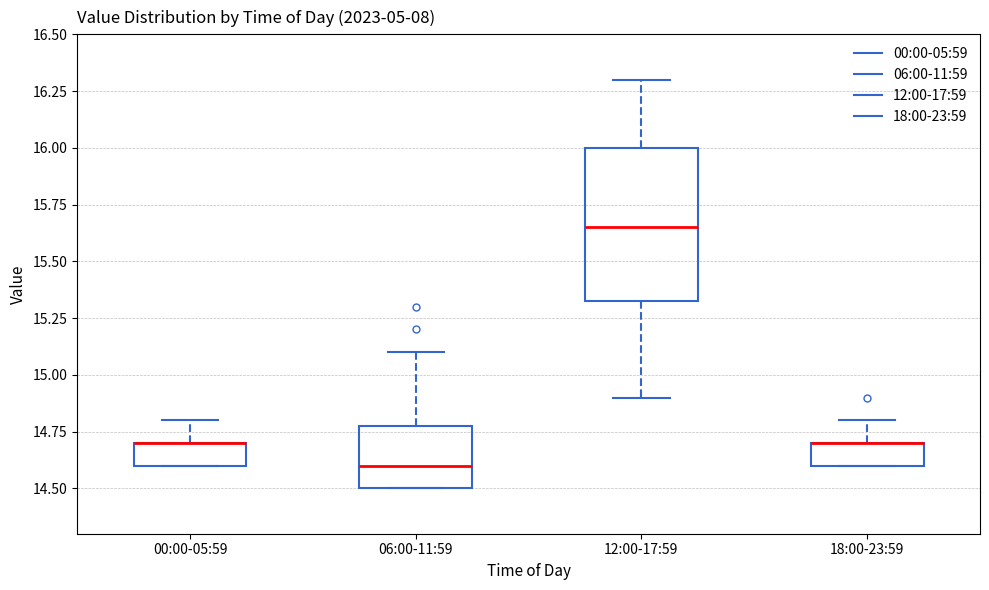

Comparing the boxes themselves (not the whiskers), which one is the tallest?

12:00-17:59